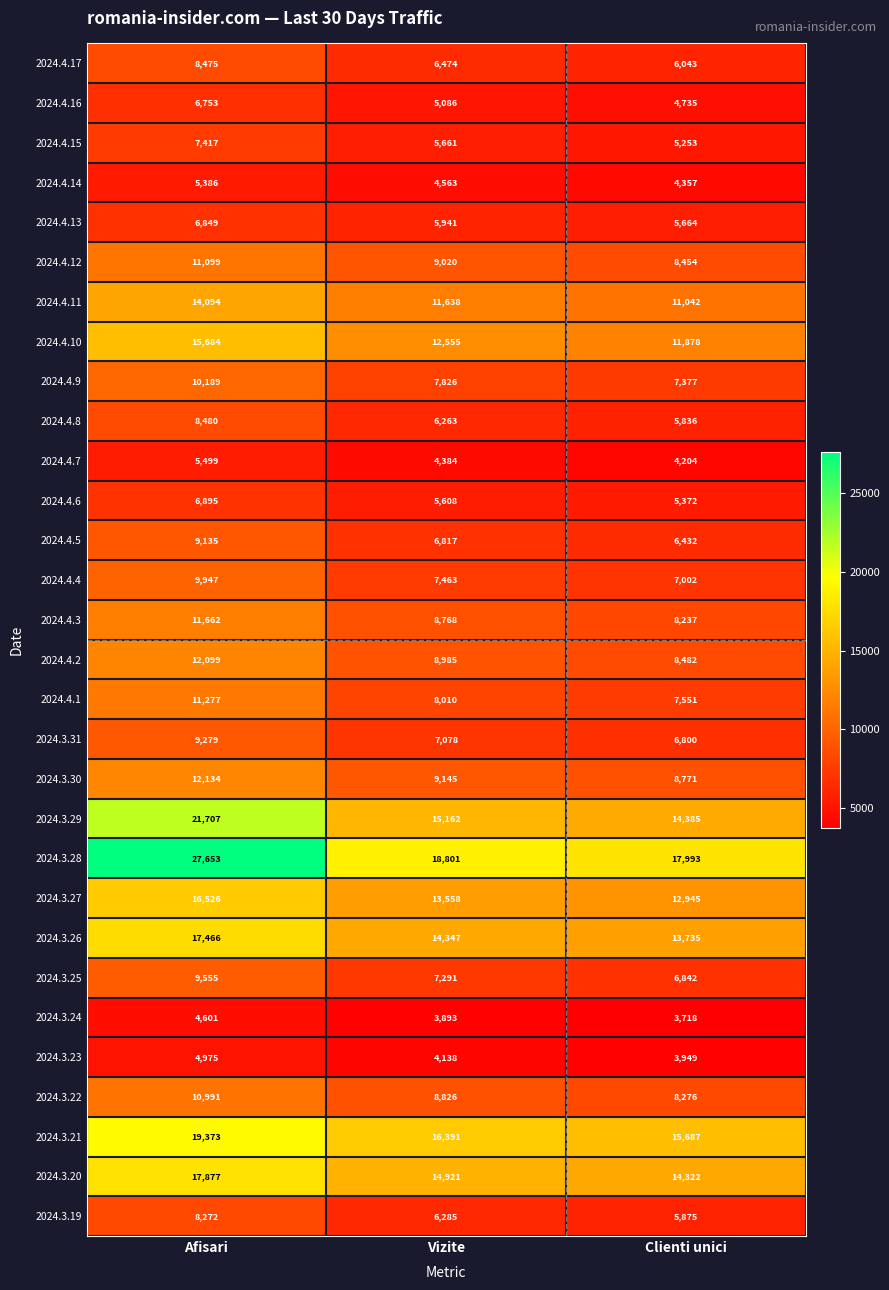

List the series in order of their peak value, highest first.

2024.3.28, 2024.3.29, 2024.3.21, 2024.3.20, 2024.3.26, 2024.3.27, 2024.4.10, 2024.4.11, 2024.3.30, 2024.4.2, 2024.4.3, 2024.4.1, 2024.4.12, 2024.3.22, 2024.4.9, 2024.4.4, 2024.3.25, 2024.3.31, 2024.4.5, 2024.4.8, 2024.4.17, 2024.3.19, 2024.4.15, 2024.4.6, 2024.4.13, 2024.4.16, 2024.4.7, 2024.4.14, 2024.3.23, 2024.3.24